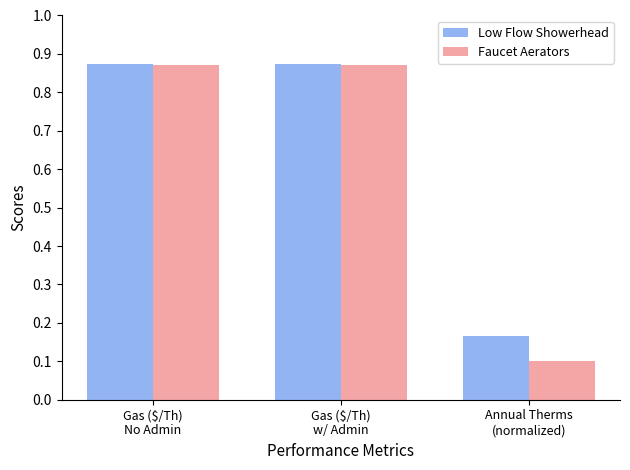

What is the minimum value for Faucet Aerators?

0.1